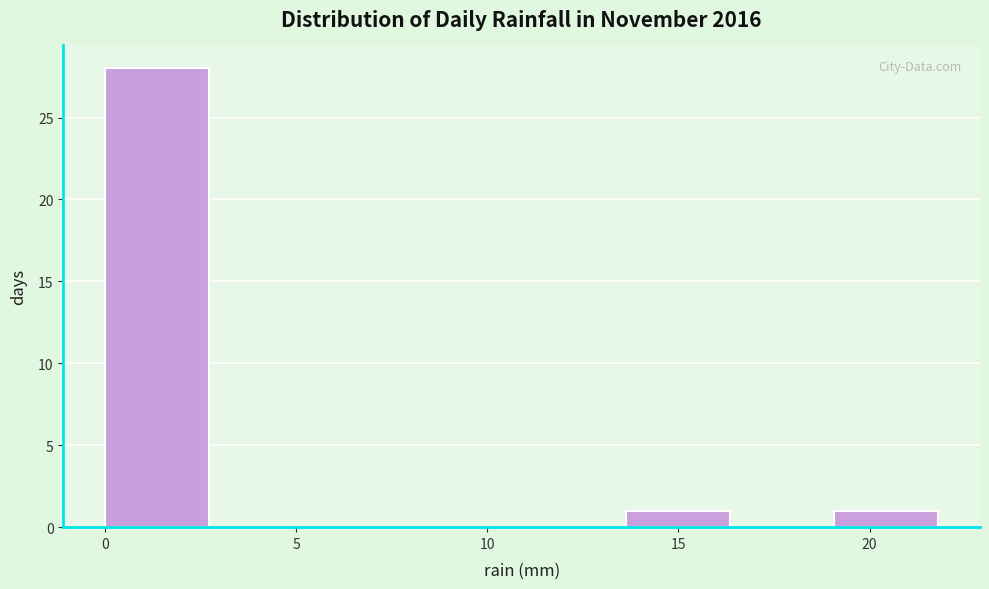

Reading left to right, transcribe this chart: for each bar, give the range it covers on the x-axis and its height. Neither the bar edges nor the heights are printed on the chart, so give them approximately, as read against the axes.

0.0 to 2.5: 28
2.5 to 5.5: 0
5.5 to 8.0: 0
8.0 to 11.0: 0
11.0 to 13.5: 0
13.5 to 16.5: 1
16.5 to 19.0: 0
19.0 to 22.0: 1